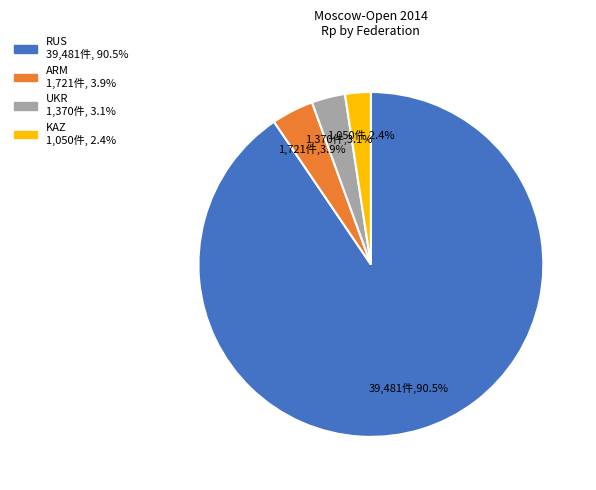

What is the smallest slice in the pie chart?

KAZ